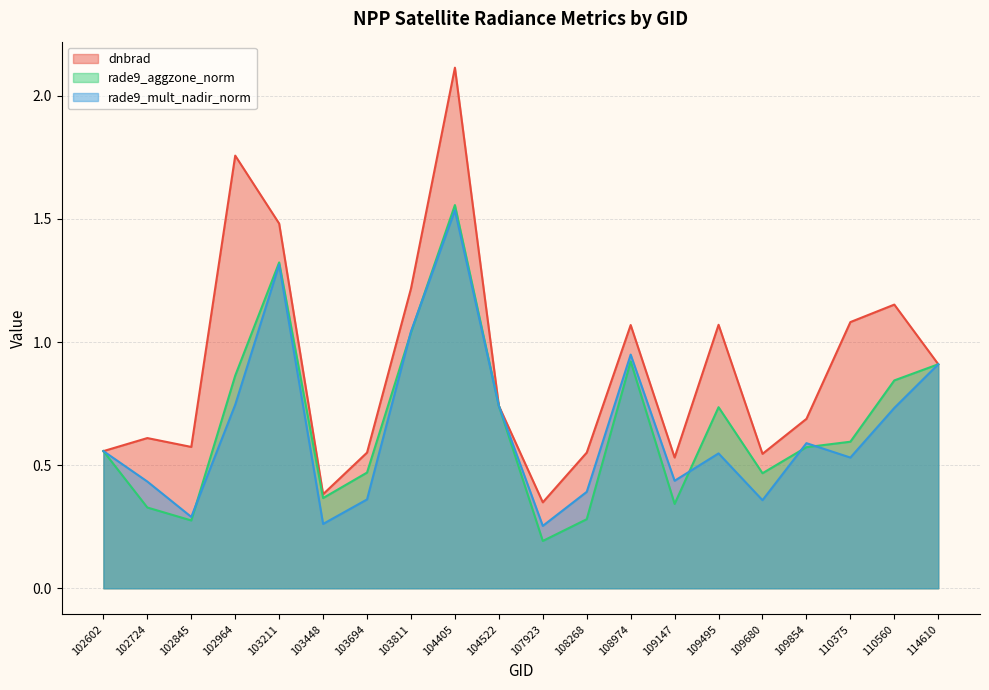

What is the greatest value displayed?

2.1